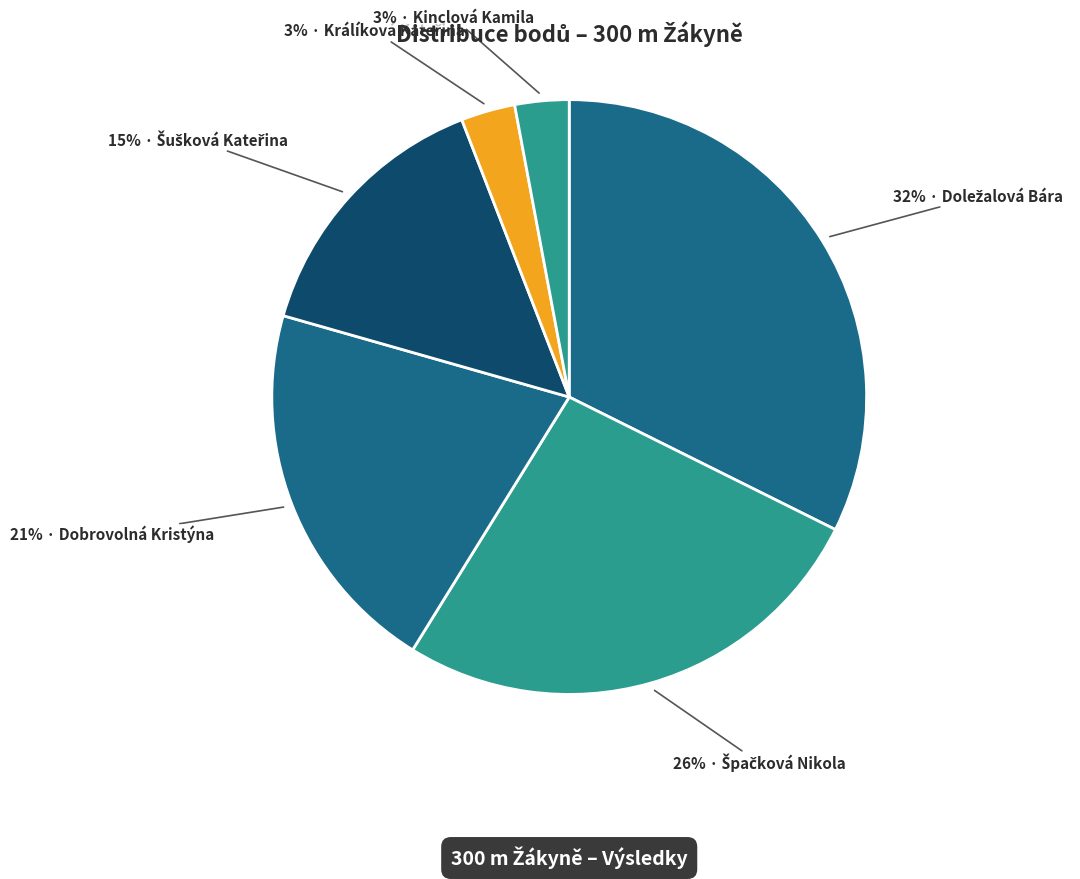

How many slices are in this pie chart?

6